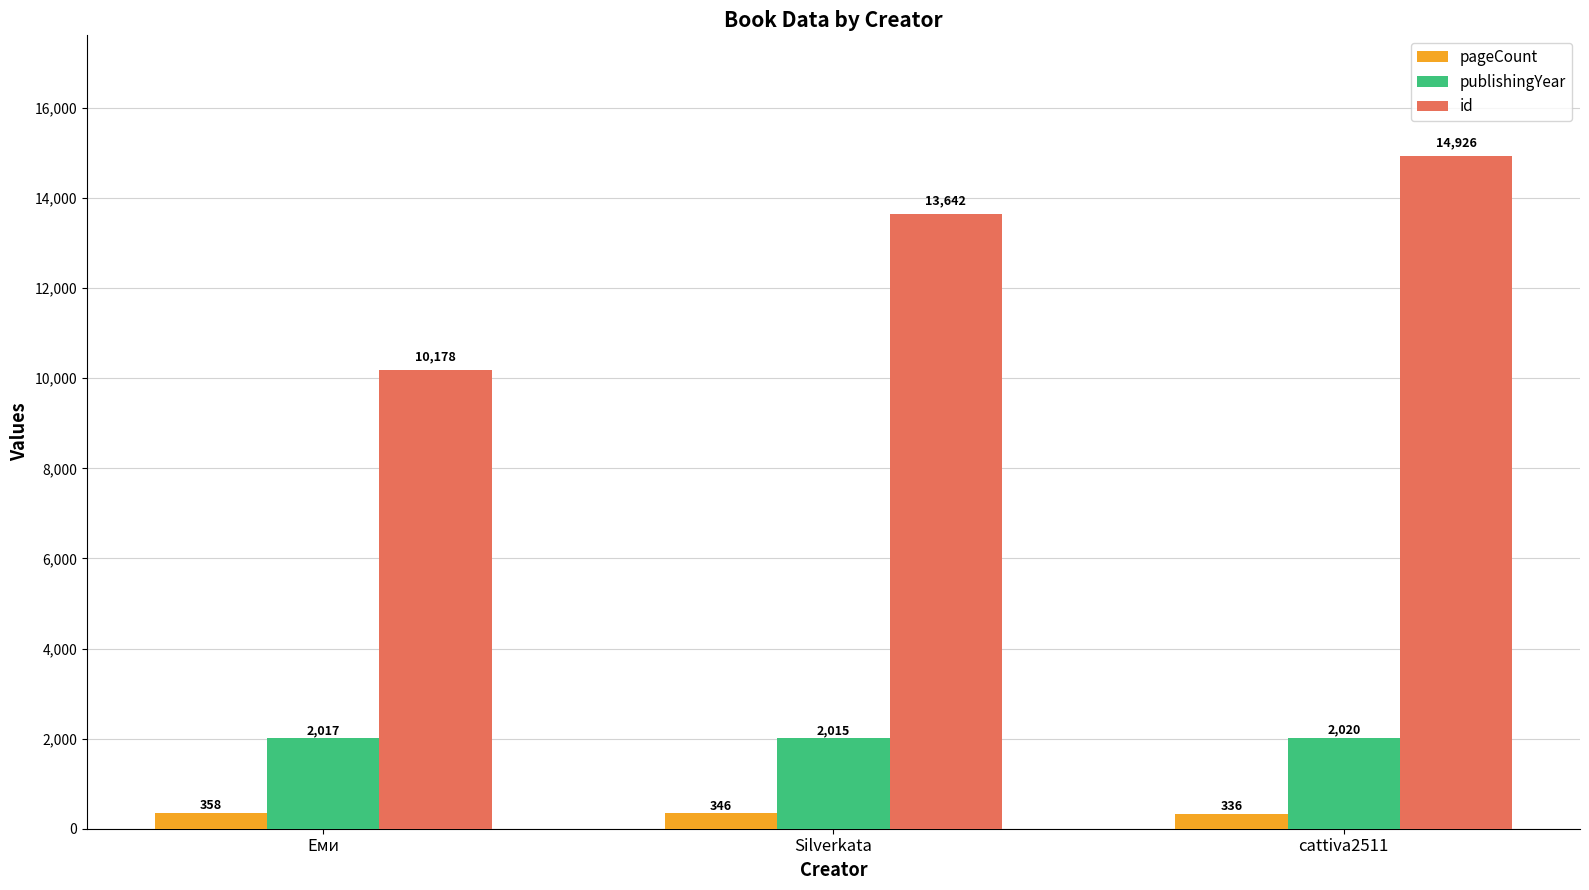

Does the chart contain stacked bars?

No